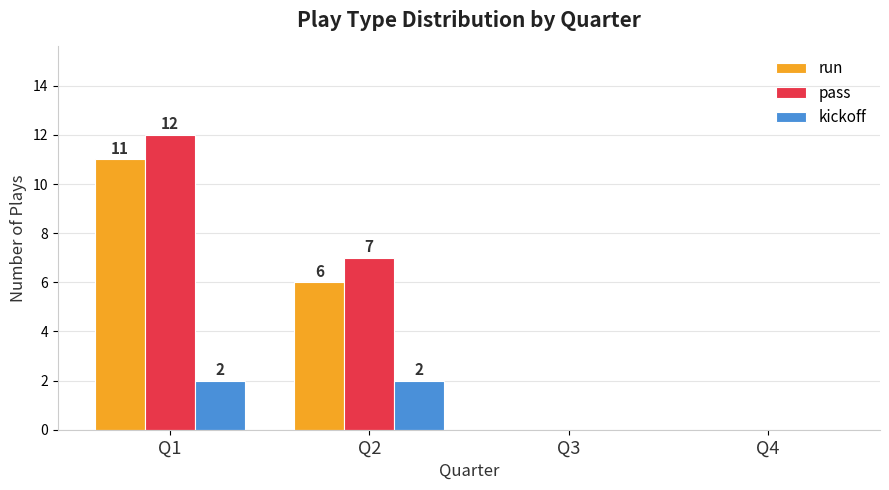

Which series has the largest total across all categories?

pass